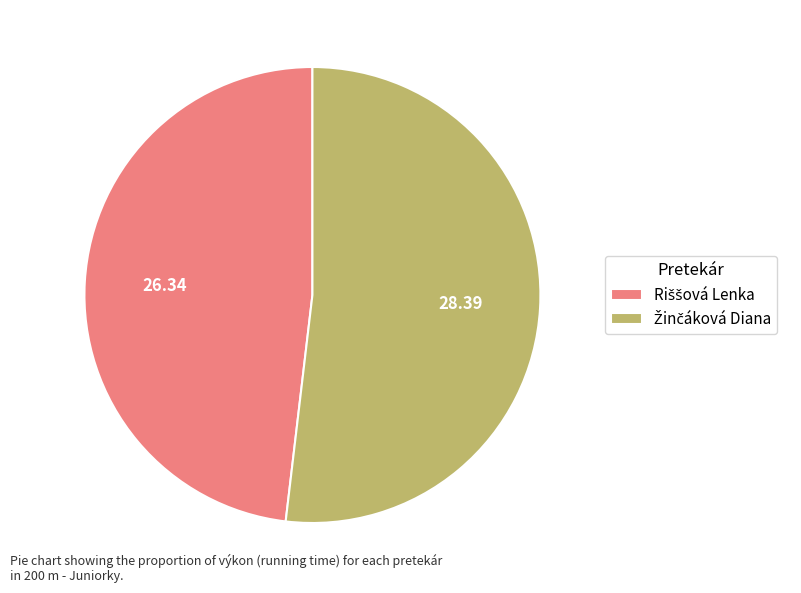

Does any single category account for the majority?

Yes